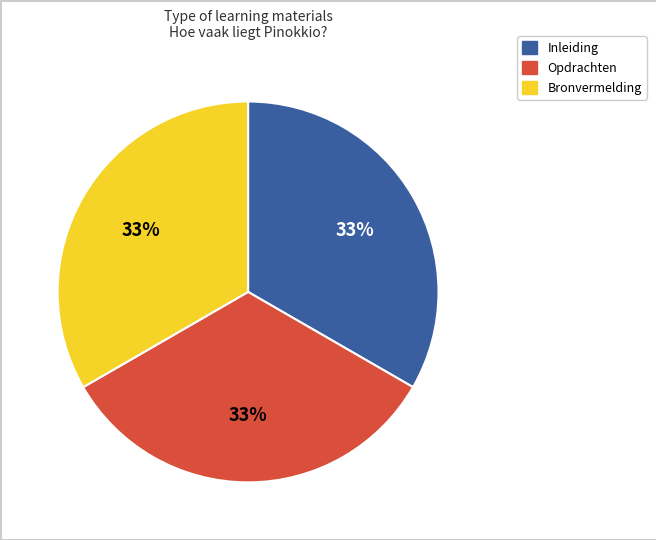

To the nearest percent, what is the average slice percentage?

33%